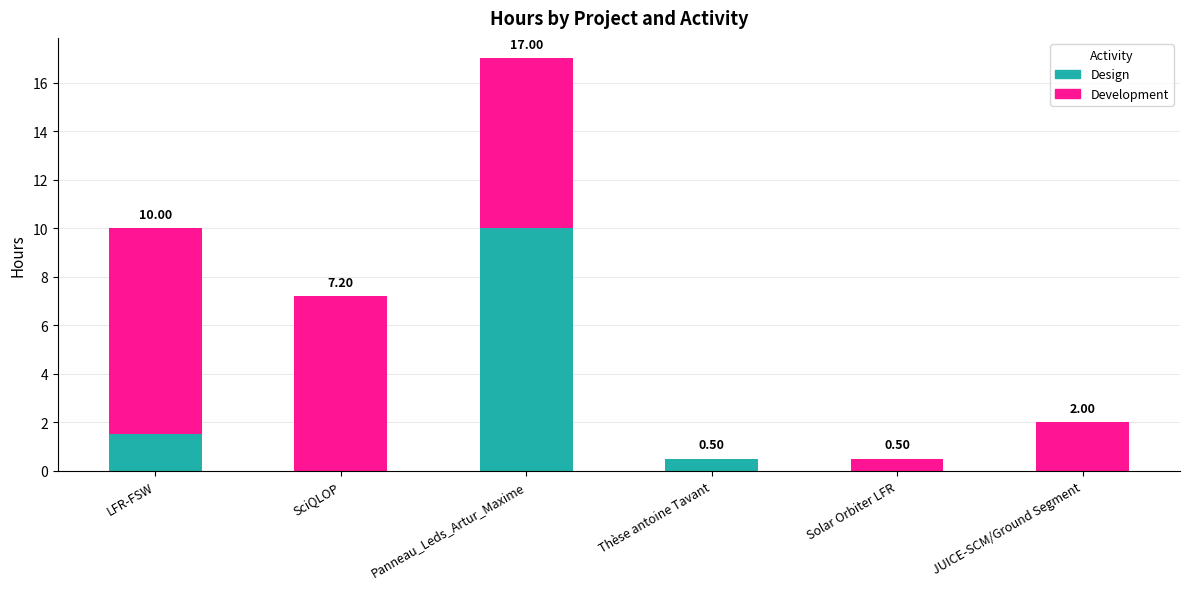

What is the total value across all series at SciQLOP?

7.2